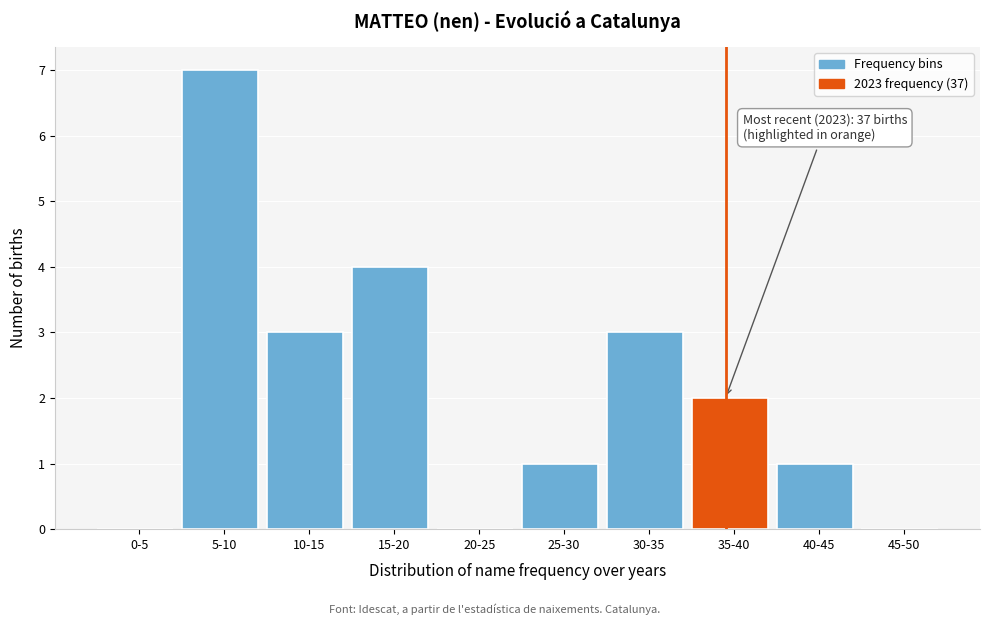

Reading right to left, what are all the values shown in this chart?

45-50=0	40-45=1	35-40=2	30-35=3	25-30=1	20-25=0	15-20=4	10-15=3	5-10=7	0-5=0